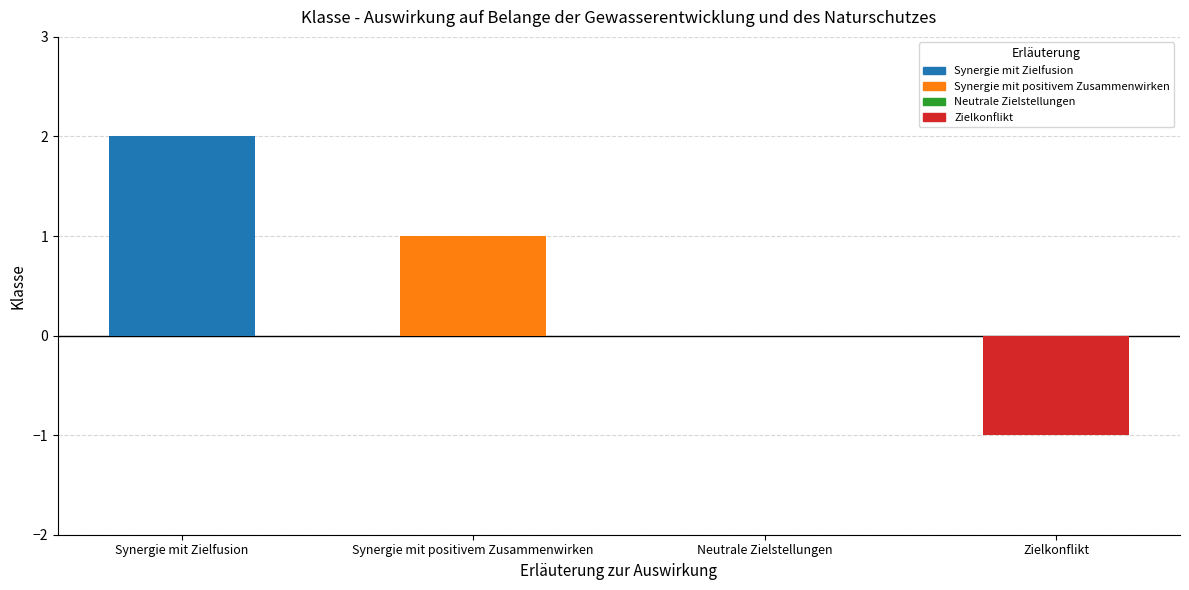

Which label corresponds to the largest value in the chart?

Synergie mit Zielfusion